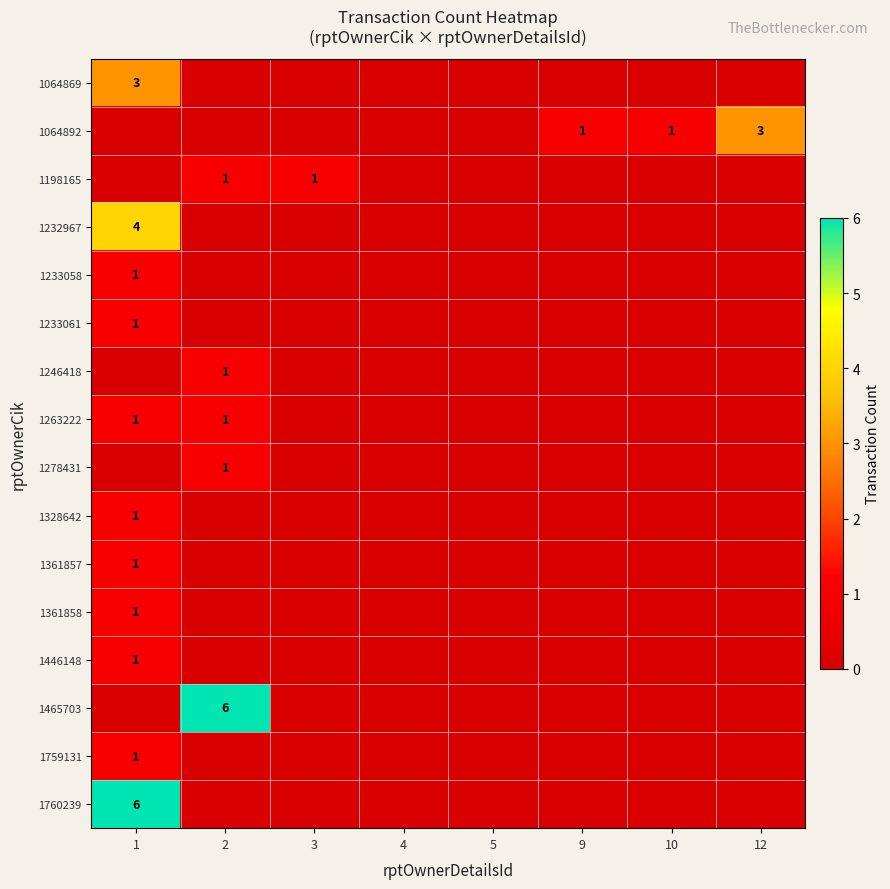

Which has a higher value, 4 or 1?

1